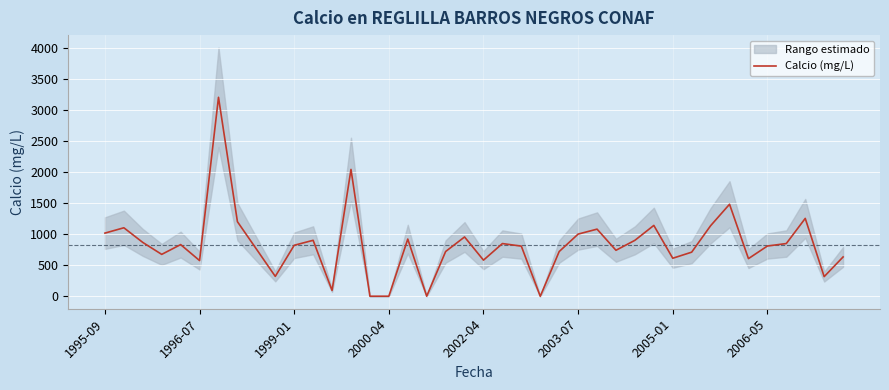

Is it true that the value at 27 is 741.5?

True